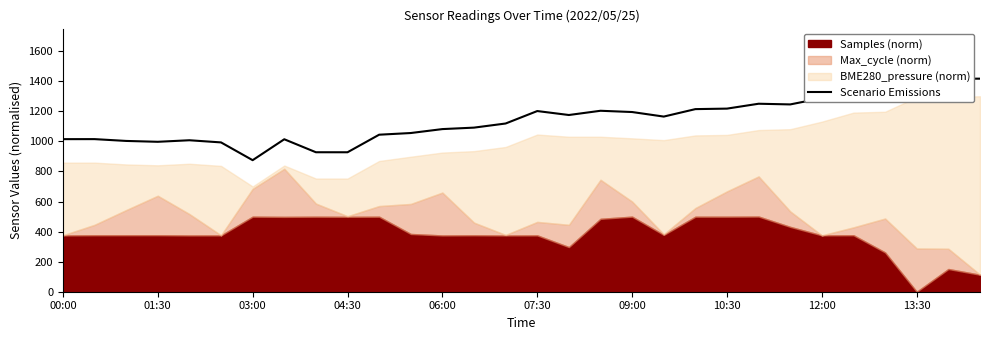

What is the maximum value for Scenario Emissions?

1417.0